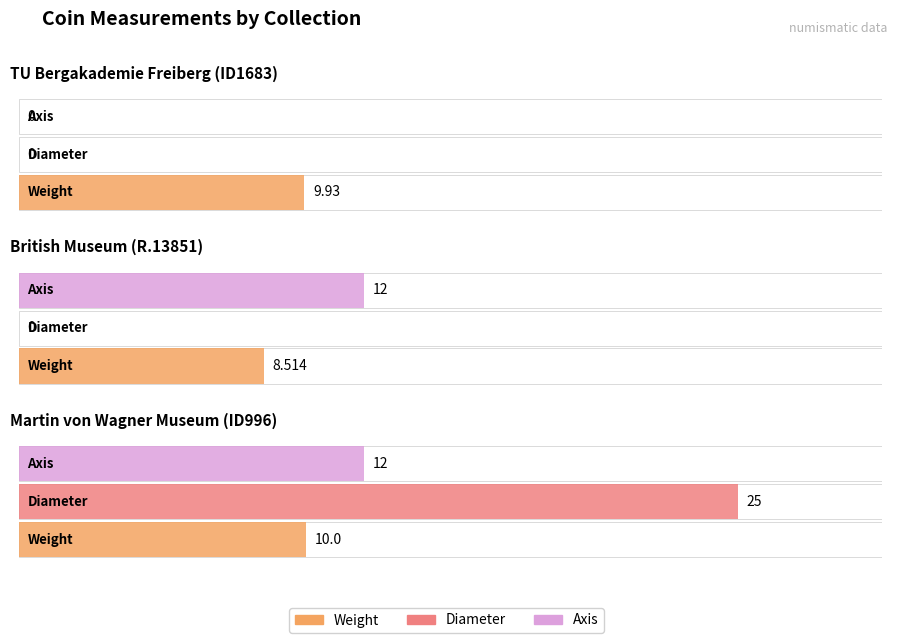

At which category does the chart reach its minimum across all series?

TU Bergakademie Freiberg (ID1683)